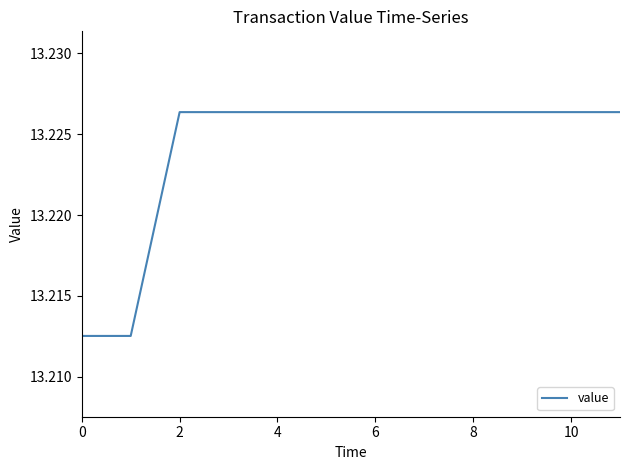

Is it true that the value at 6 is 19.4?

False